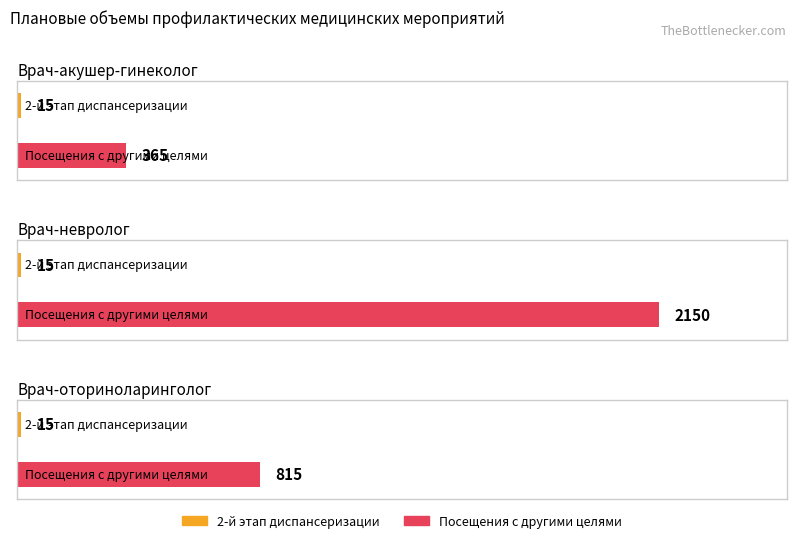

How many bars are there in total?

6